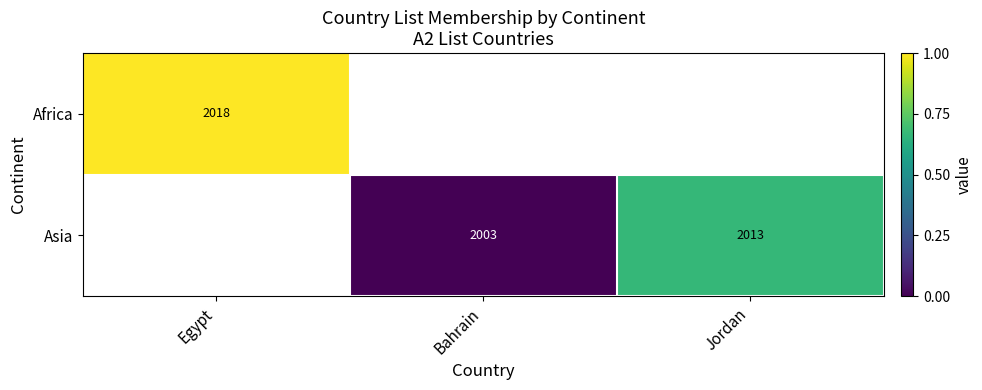

Is it true that Africa equals 2018 at Egypt?

True